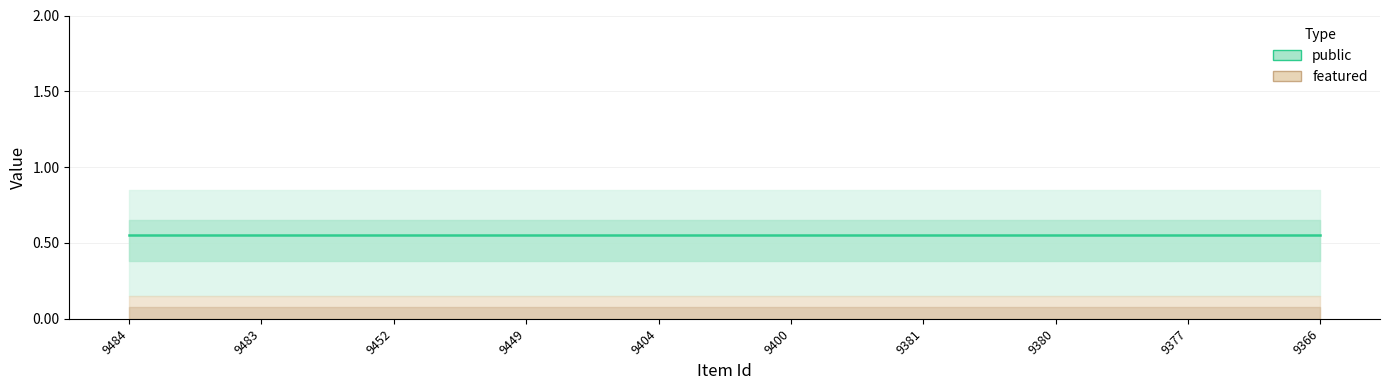

True or false: public and featured intersect in this chart.

False